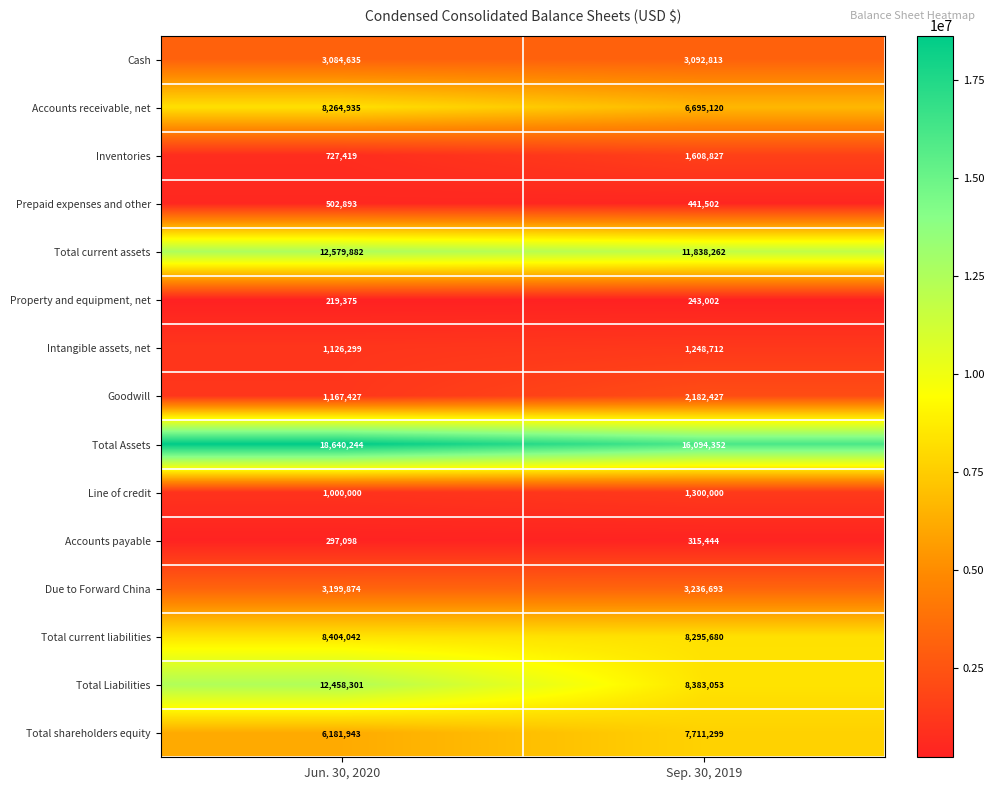

How many categories are shown in the chart?

2